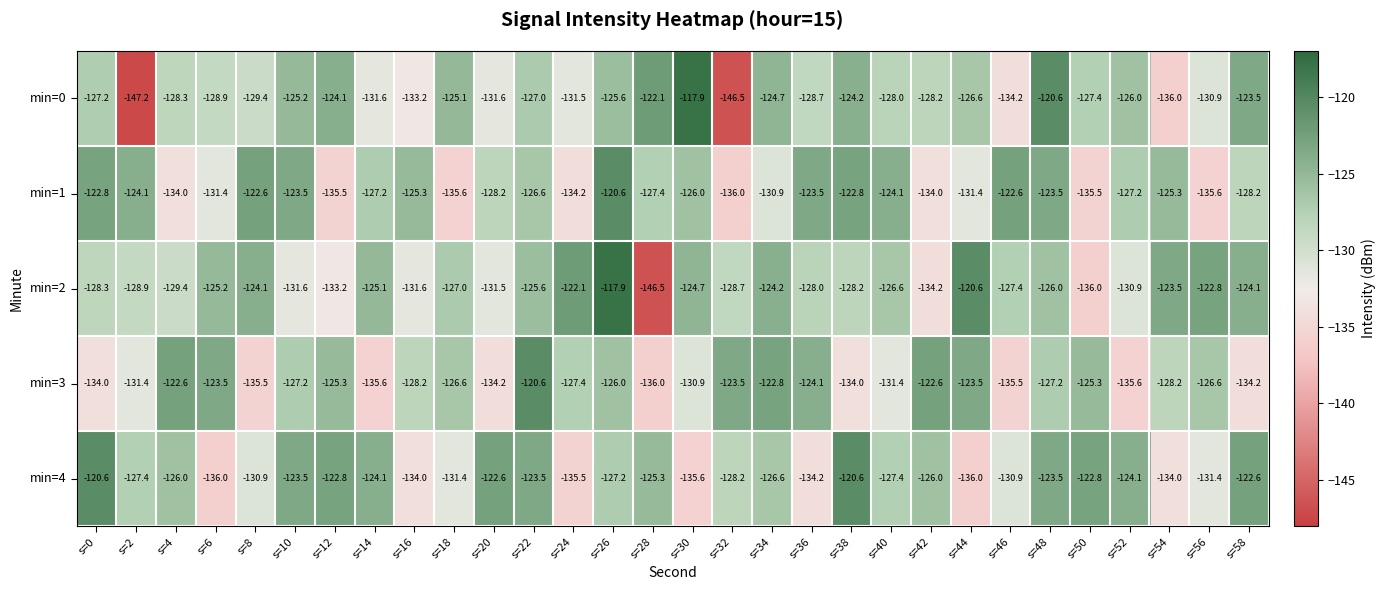

What is the highest value of the min=2 series?

-117.9